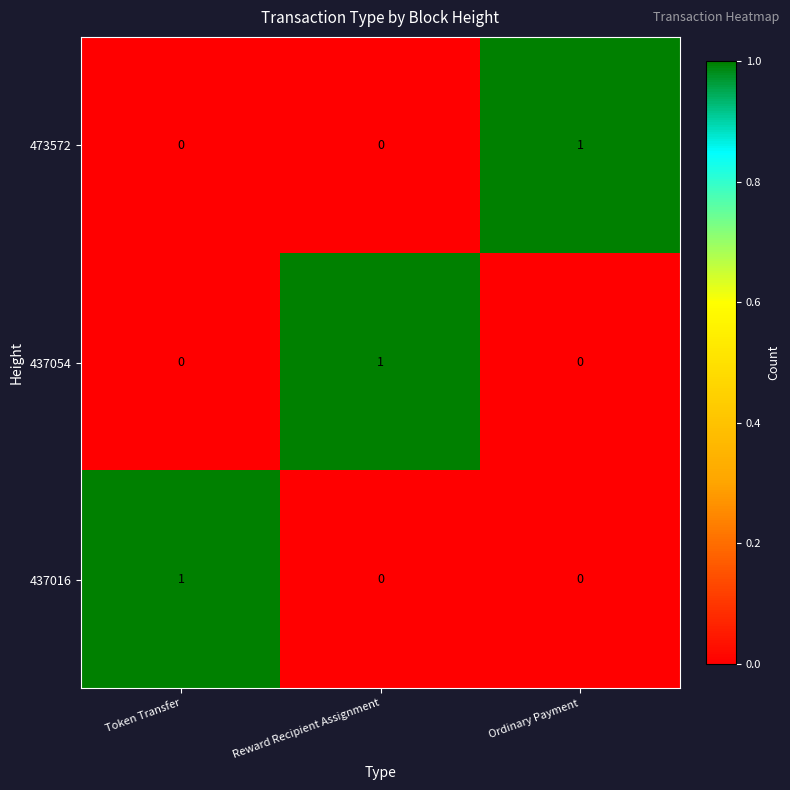

How many categories are shown in the chart?

3